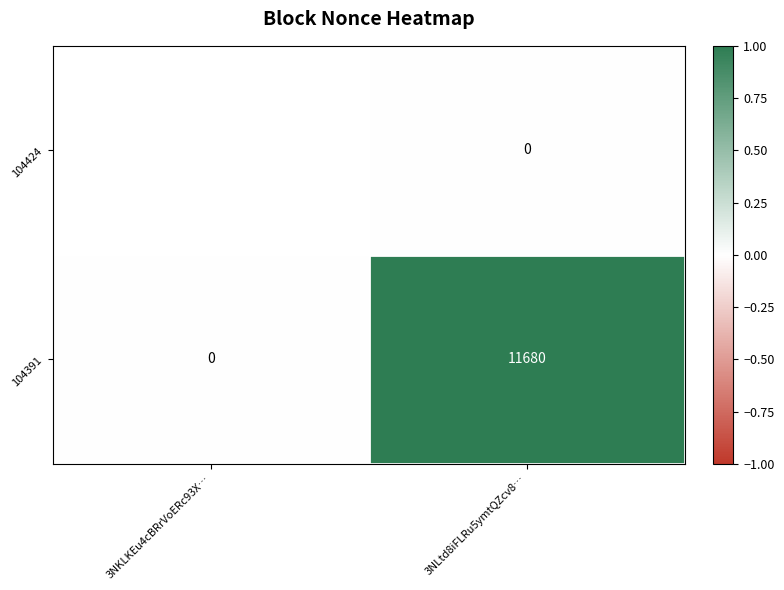

The 104391 series shows 15824 at 3NLtd8iFLRu5ymtQZcv8…. True or false?

False